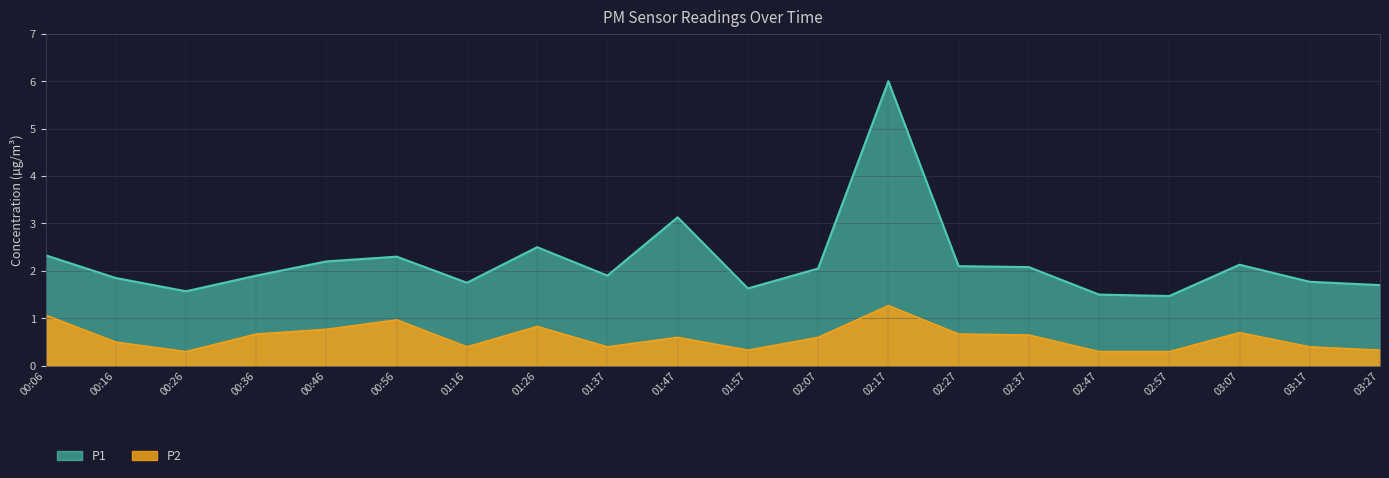

How many values in the P1 series exceed 2?

10